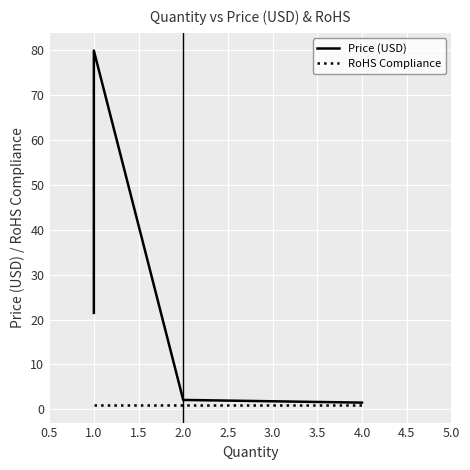

What is the value of the RoHS Compliance point at the 4th from the left?

1.0